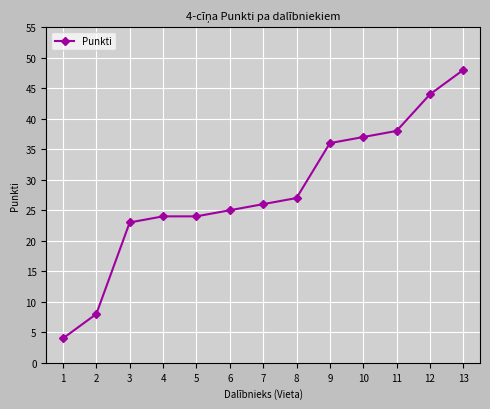

Reading left to right, what are all the values shown in this chart?

1=4	2=8	3=23	4=24	5=24	6=25	7=26	8=27	9=36	10=37	11=38	12=44	13=48